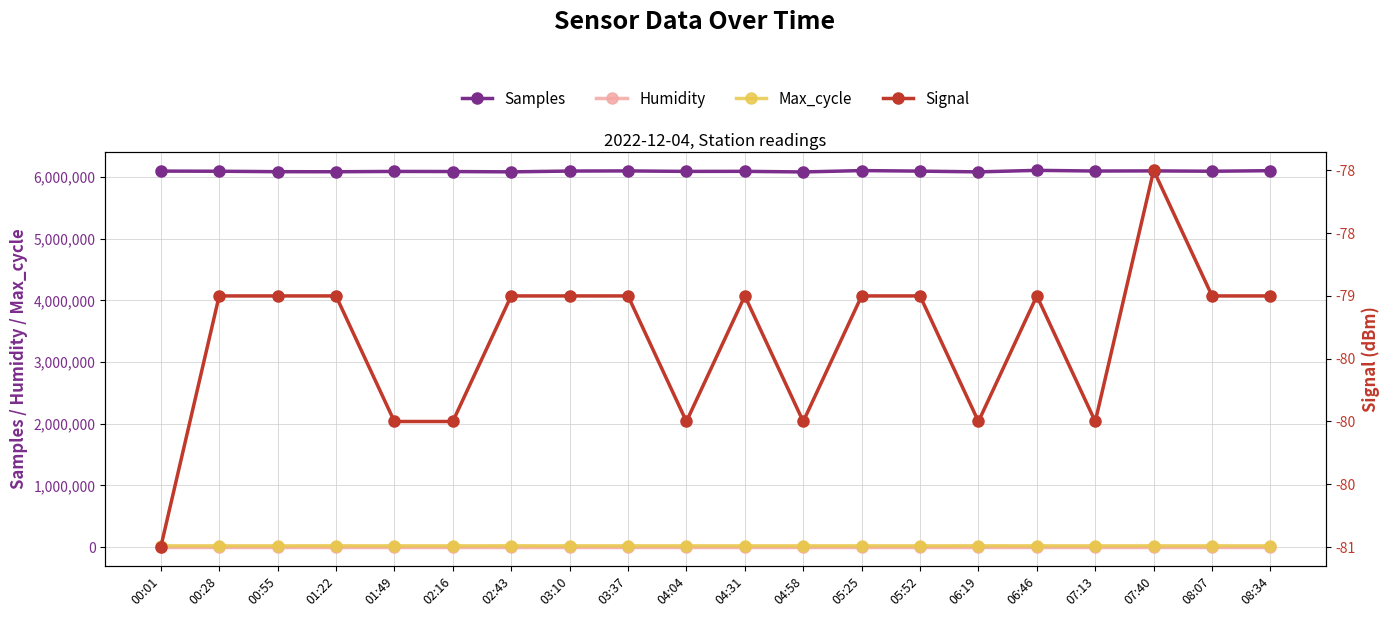

True or false: Samples and Humidity cross at least once.

False